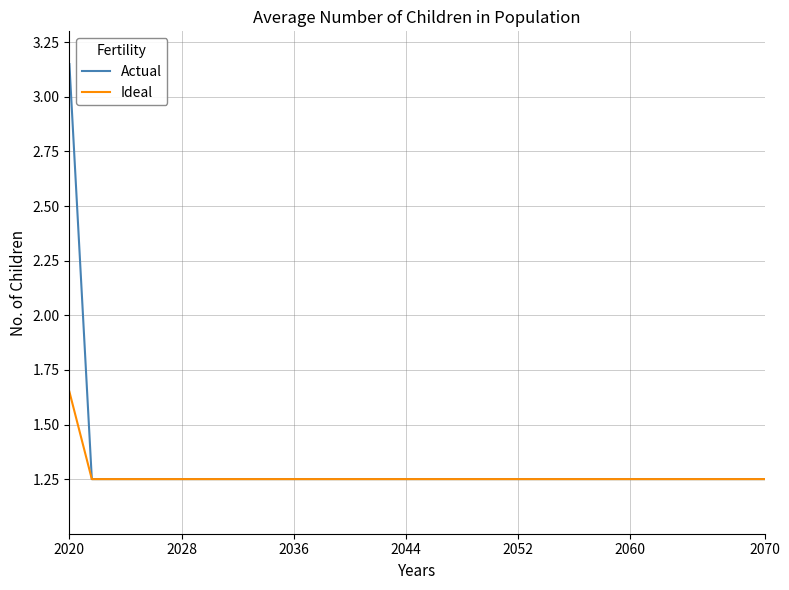

Which series has the widest spread of values?

Actual